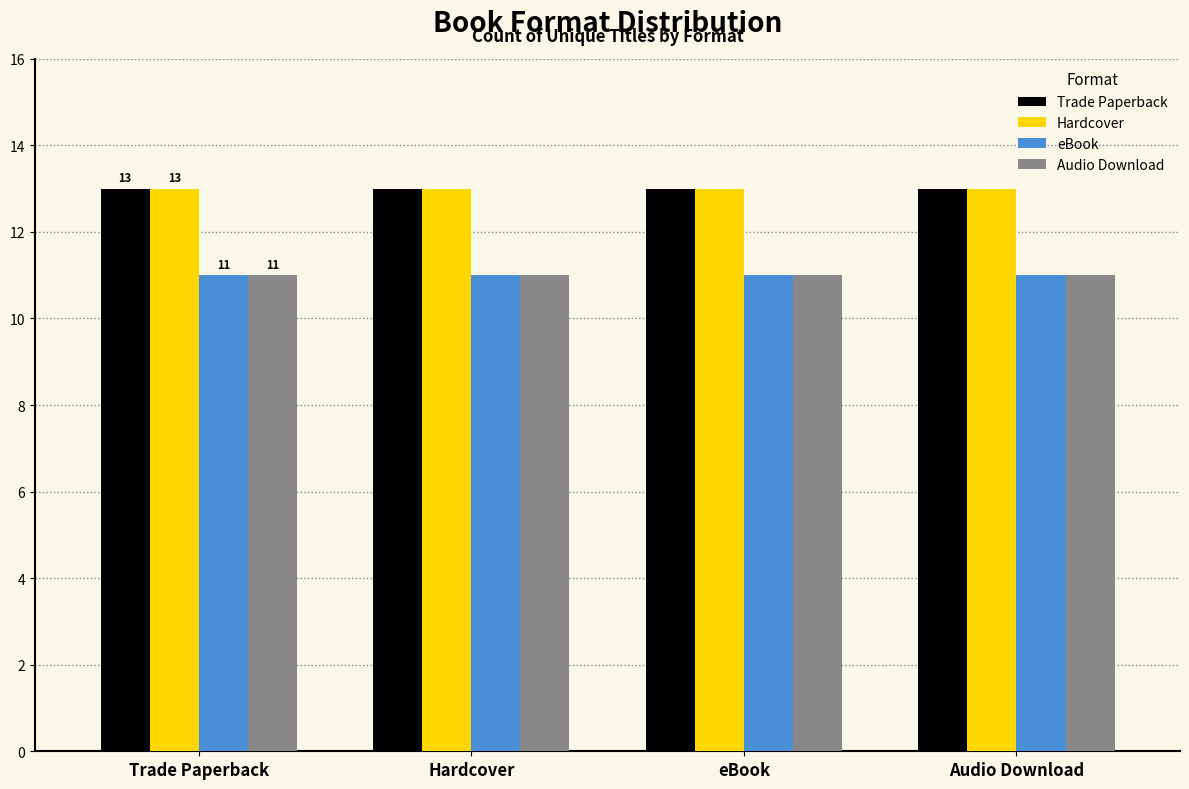

What is the highest value of the Hardcover series?

13